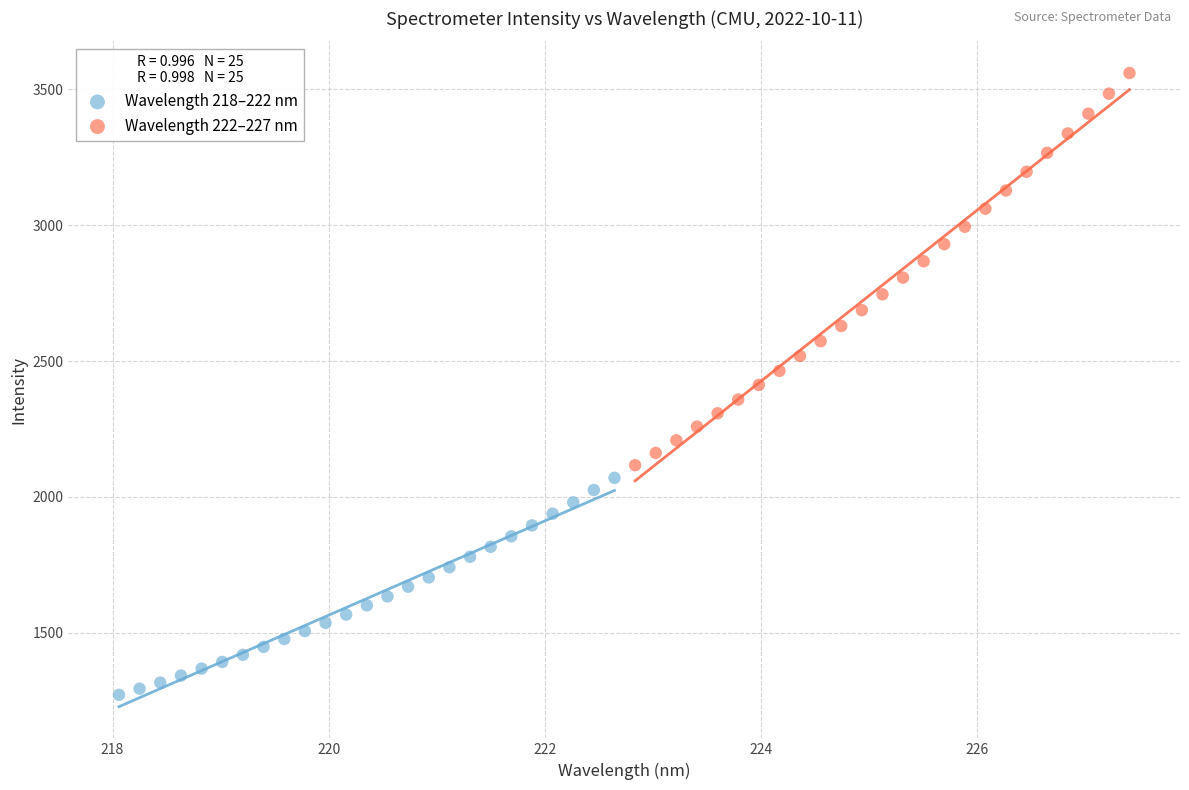

Which series reaches the minimum Y coordinate?

Wavelength 218–222 nm